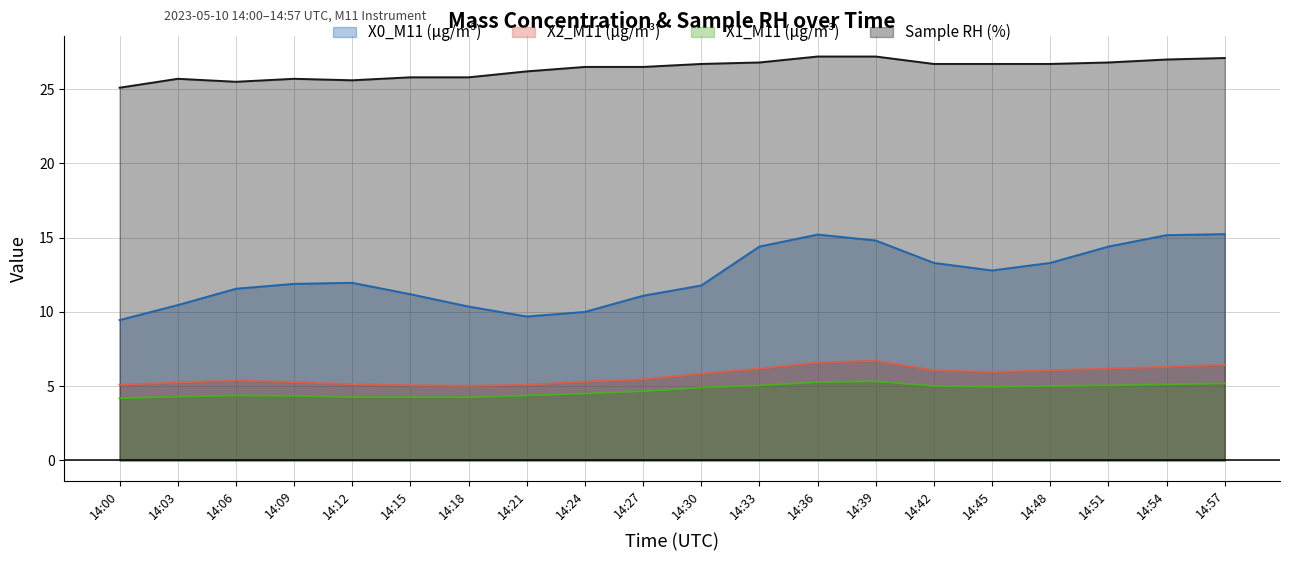

The Sample RH (%) series shows 25.8 at 14:18. True or false?

True